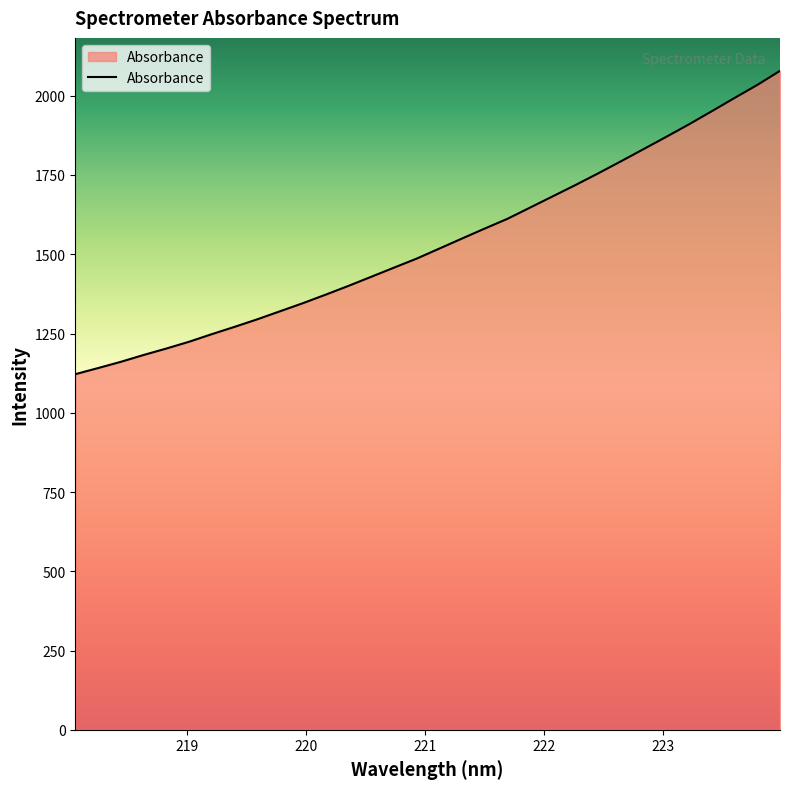

What is the greatest value displayed?

2078.6